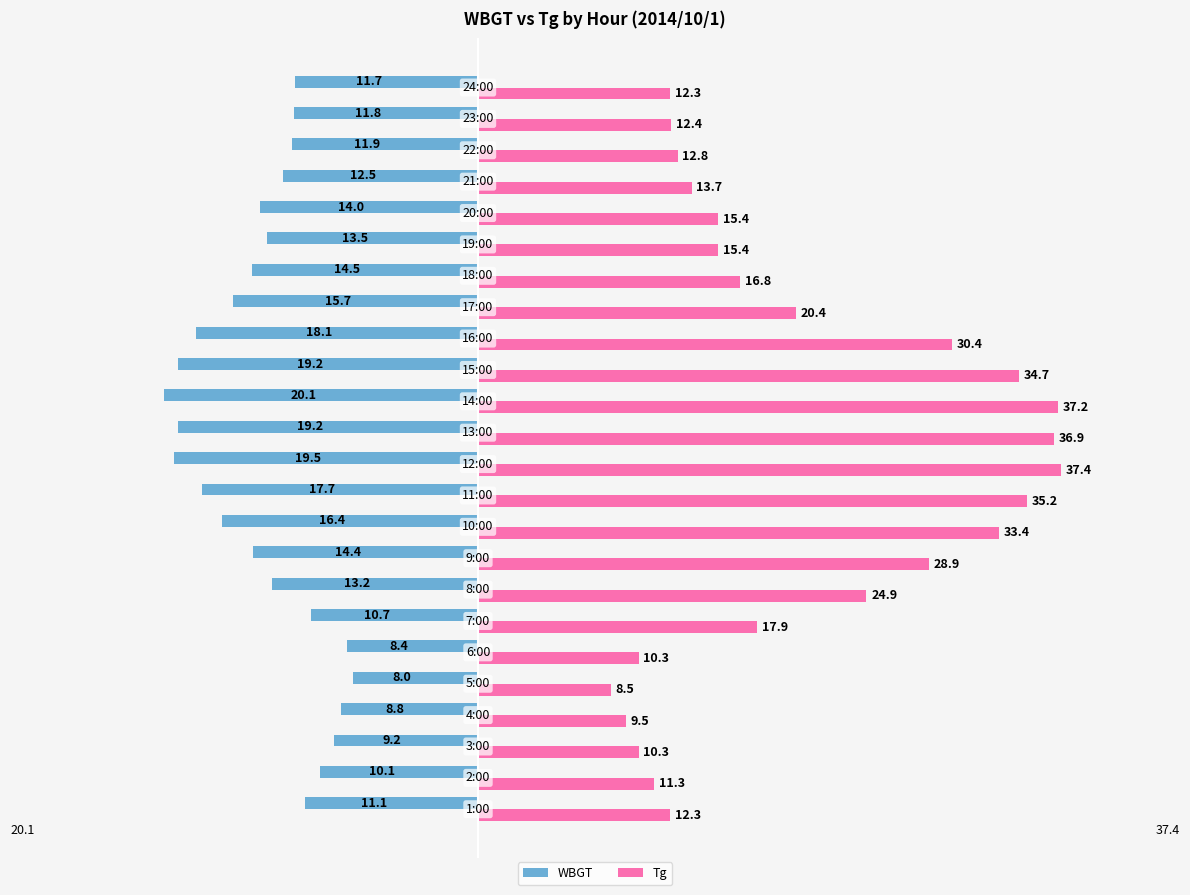

What is the difference between the maximum and second lowest values in the WBGT series?

11.5